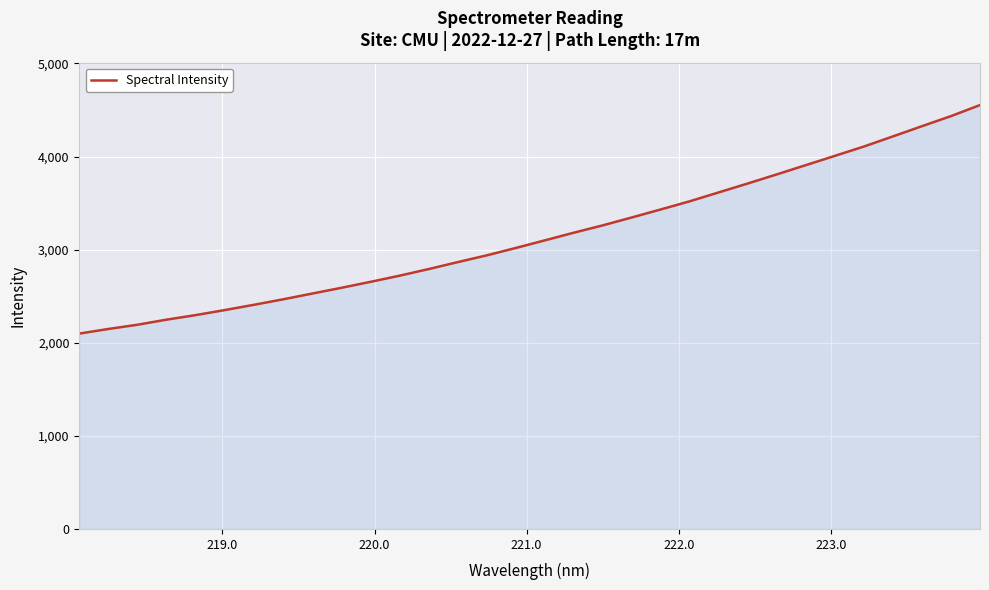

What is the smallest value displayed?

2098.3